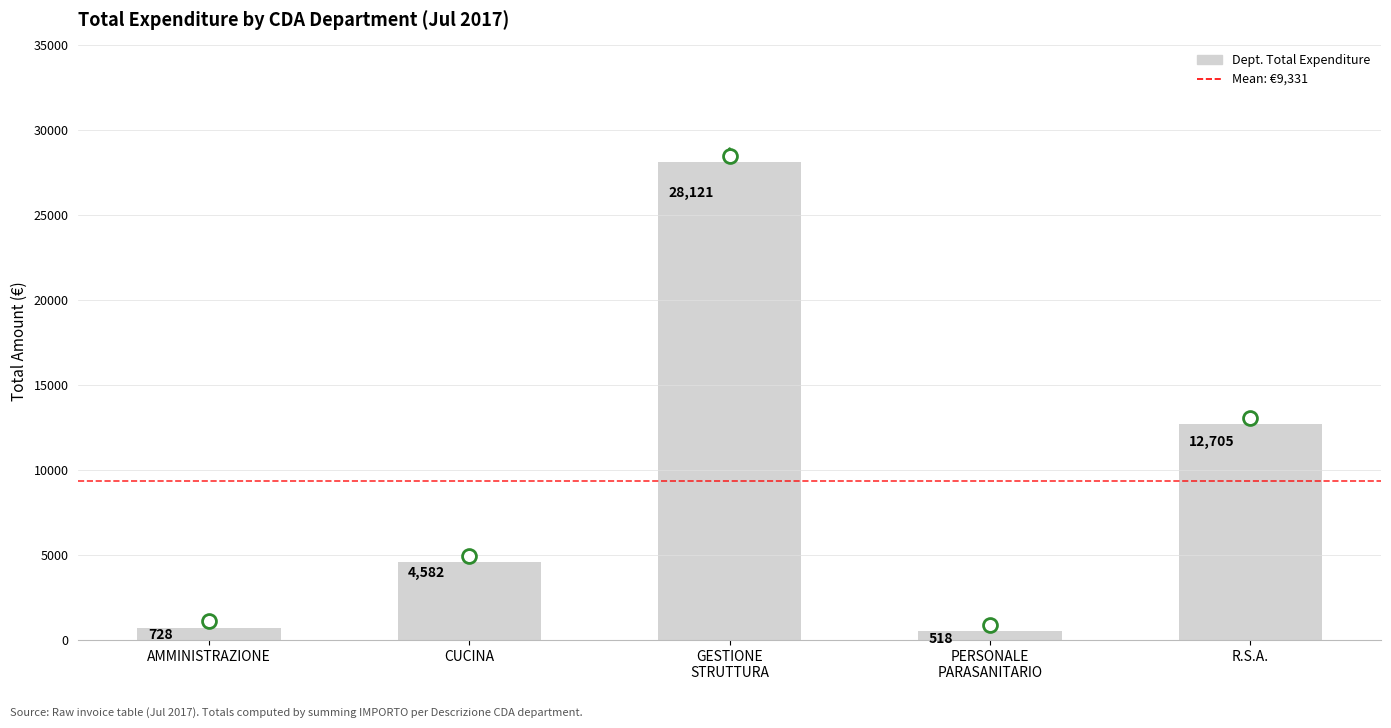

What is the greatest value displayed?

28120.9